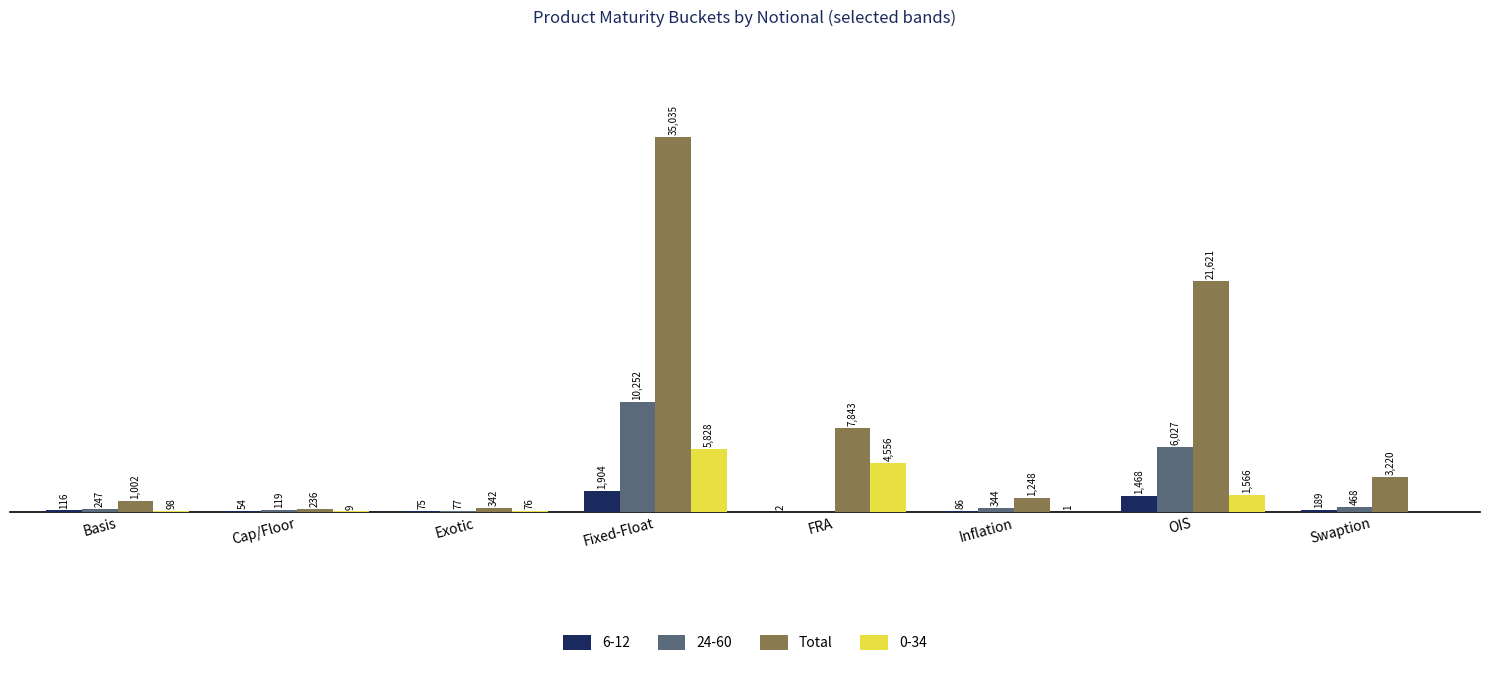

At which label is 24-60 closest to 5126?

OIS